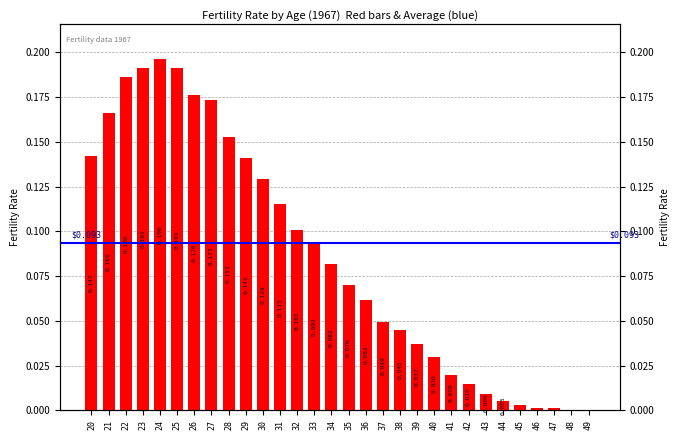

What is the greatest value displayed?

0.2